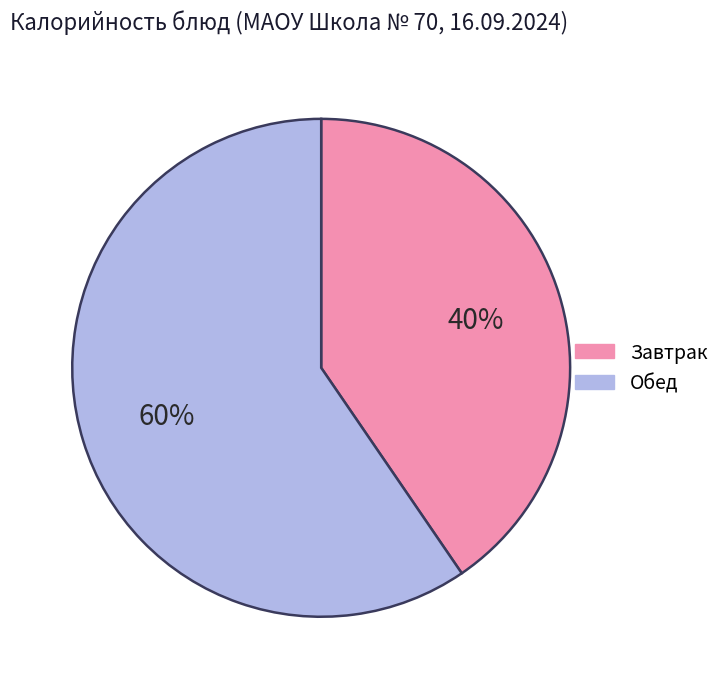

To the nearest percent, what is the average slice percentage?

50%